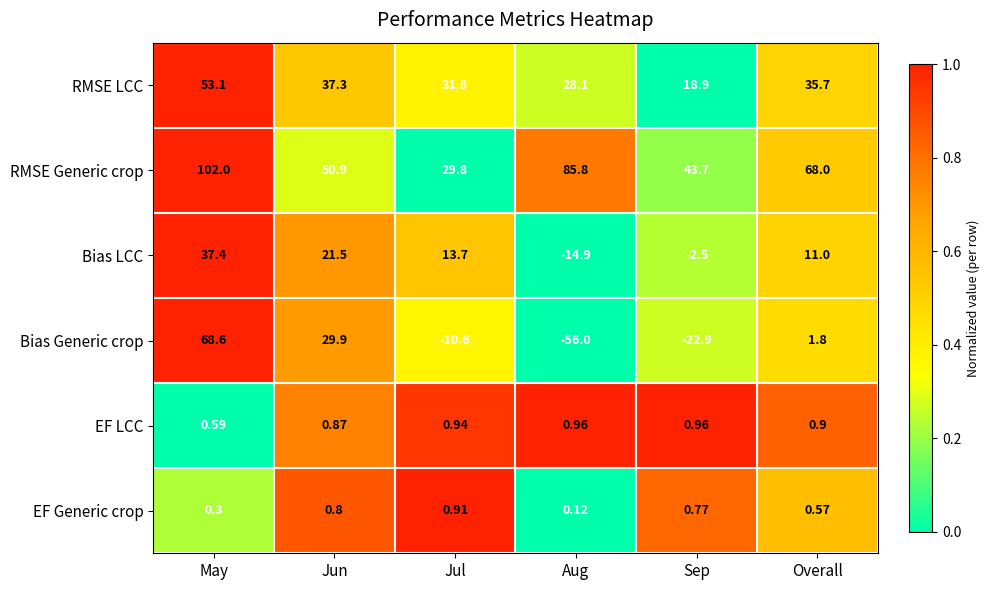

At which category is the sum across all series the highest?

May